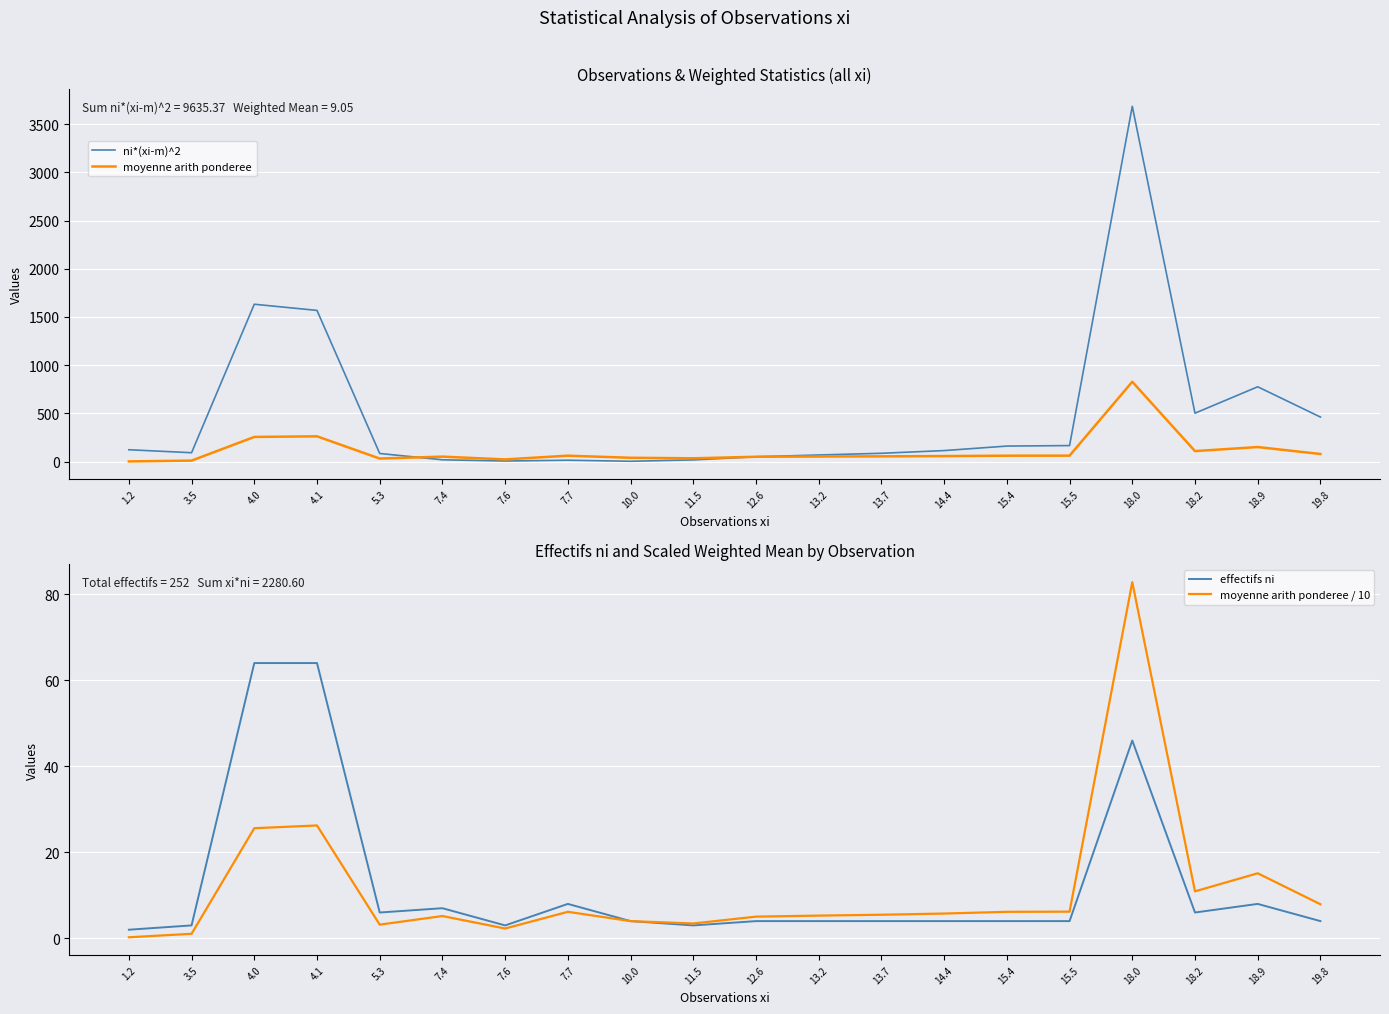

What are all the series names shown in the legend?

ni*(xi-m)^2, moyenne arith ponderee, effectifs ni, moyenne arith ponderee / 10